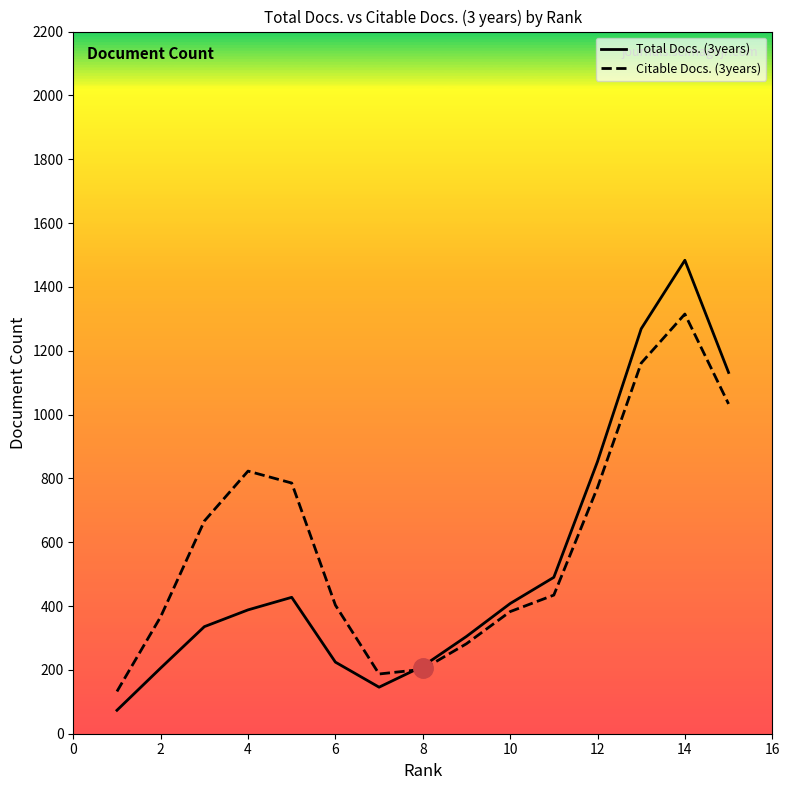

What is the minimum value shown in the chart?

73.5